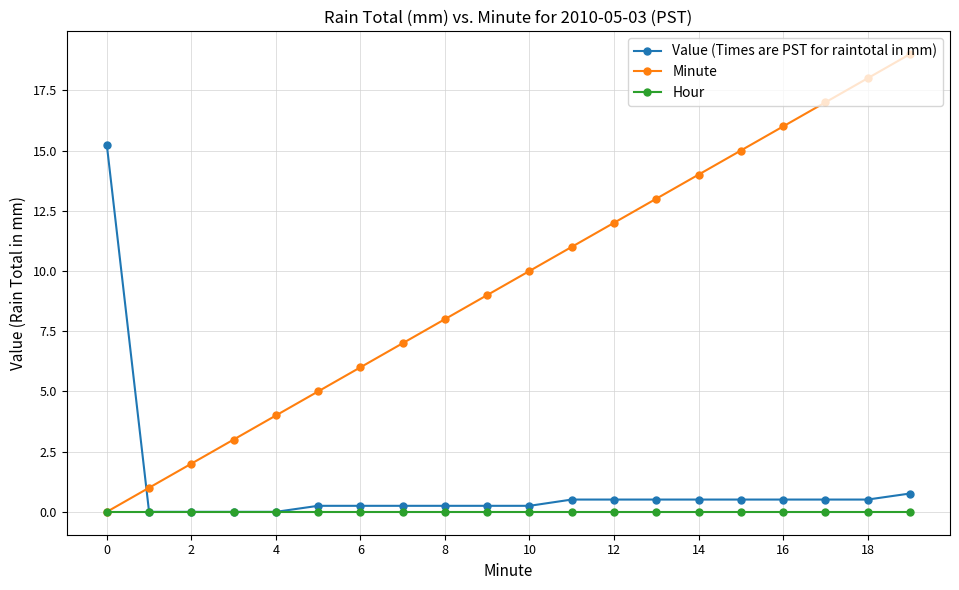

What is the maximum value for Value (Times are PST for raintotal in mm)?

15.2